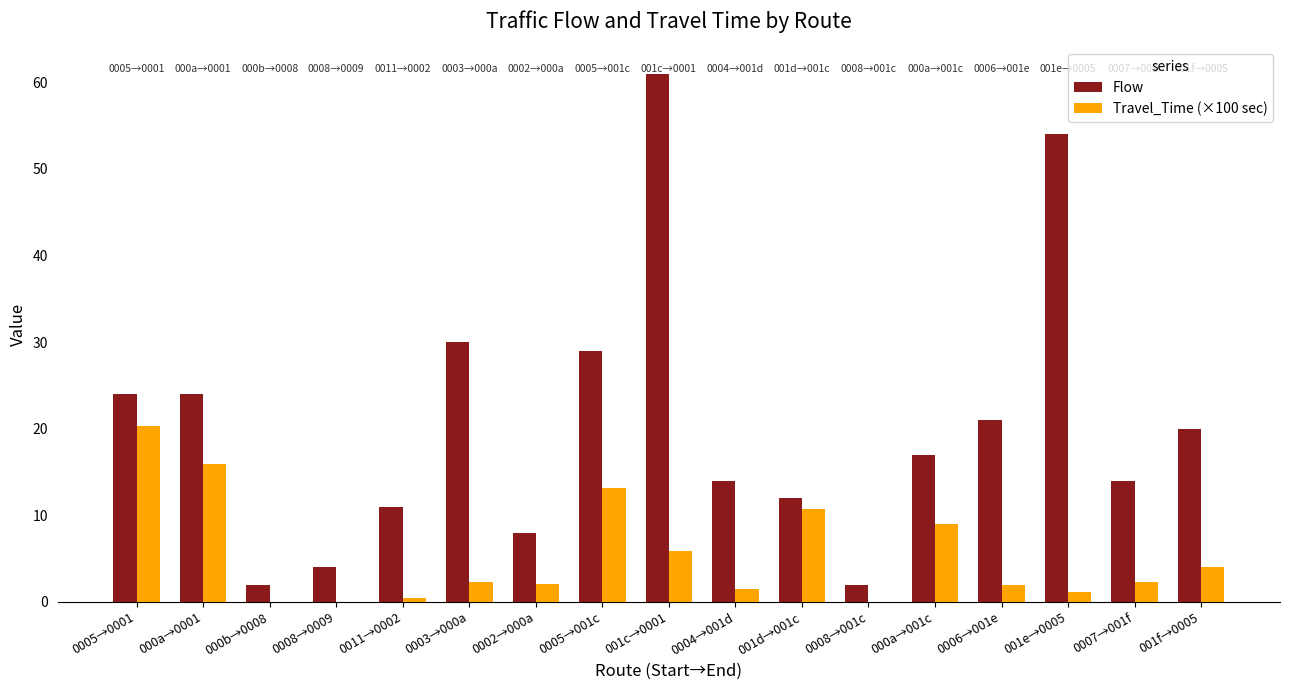

True or false: Flow has a value of 54.0 at 001e→0005.

True